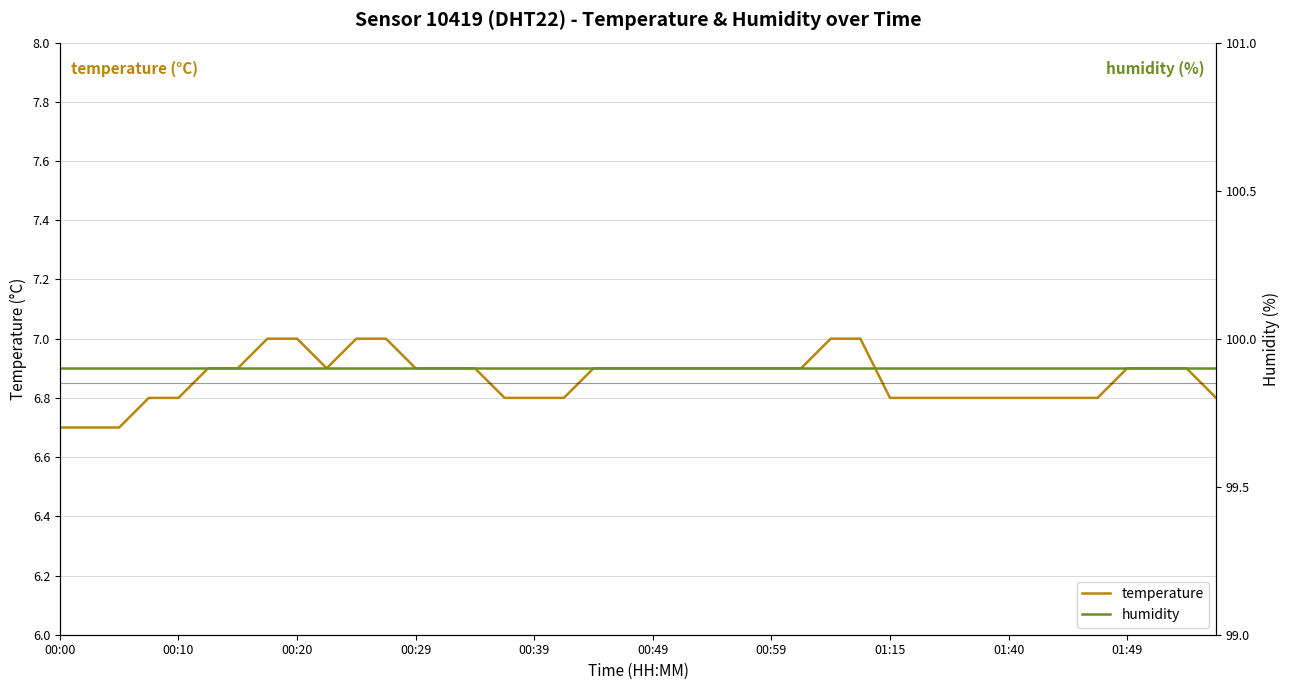

What is the sum of all humidity values?

3996.0